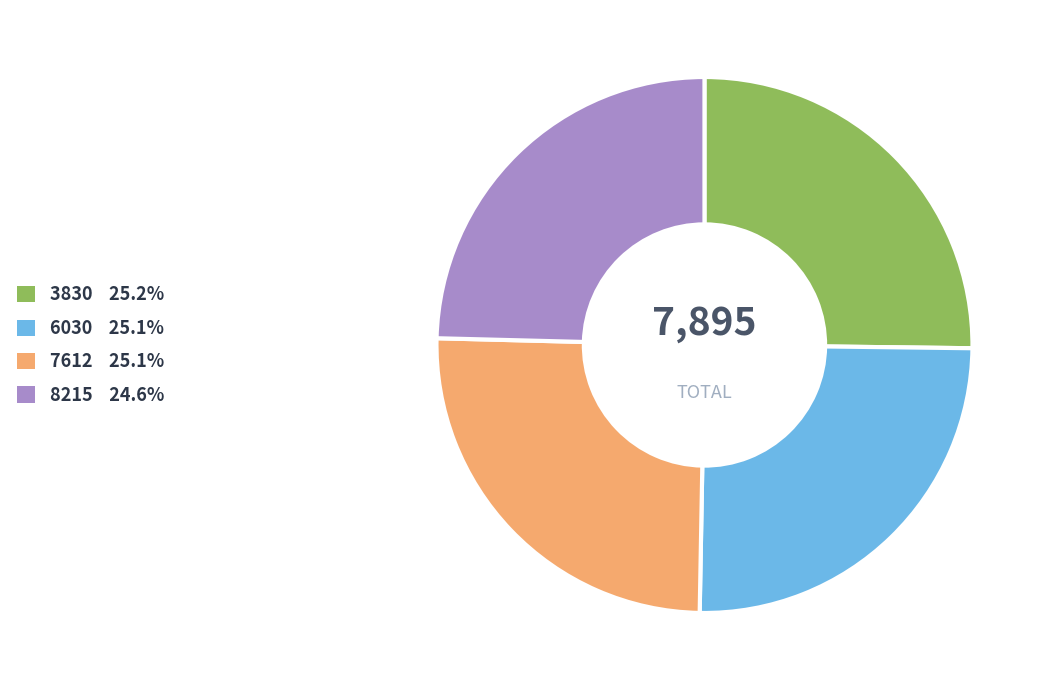

Is it true that 6030 is 10% of the pie?

False